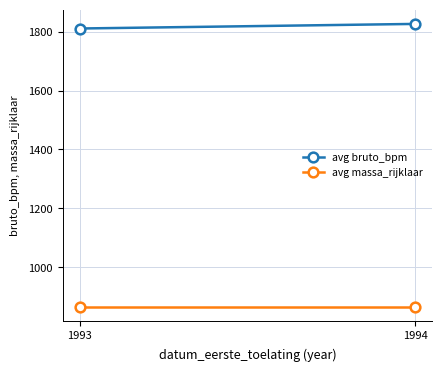

What is the average value of the avg massa_rijklaar series?

867.0